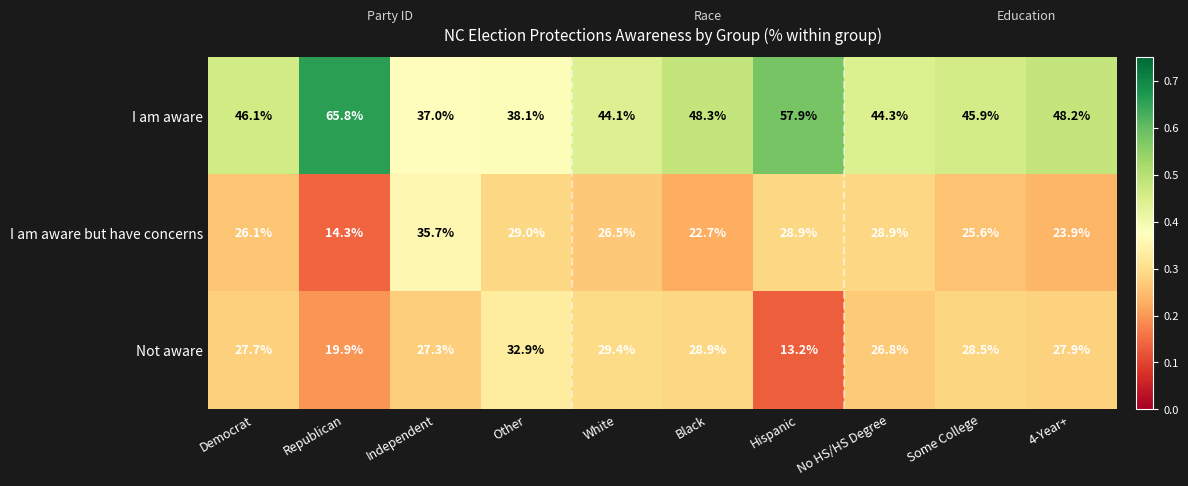

Is it true that I am aware equals 73.6 at Democrat?

False